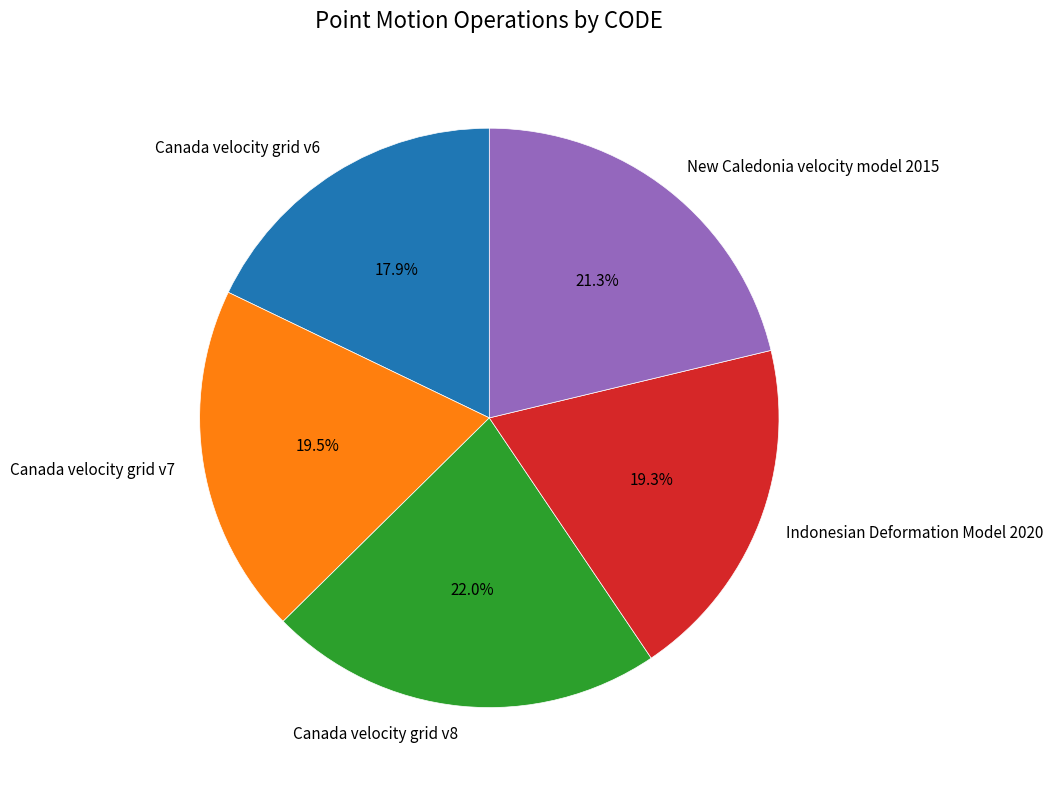

What is the smallest slice in the pie chart?

Canada velocity grid v6